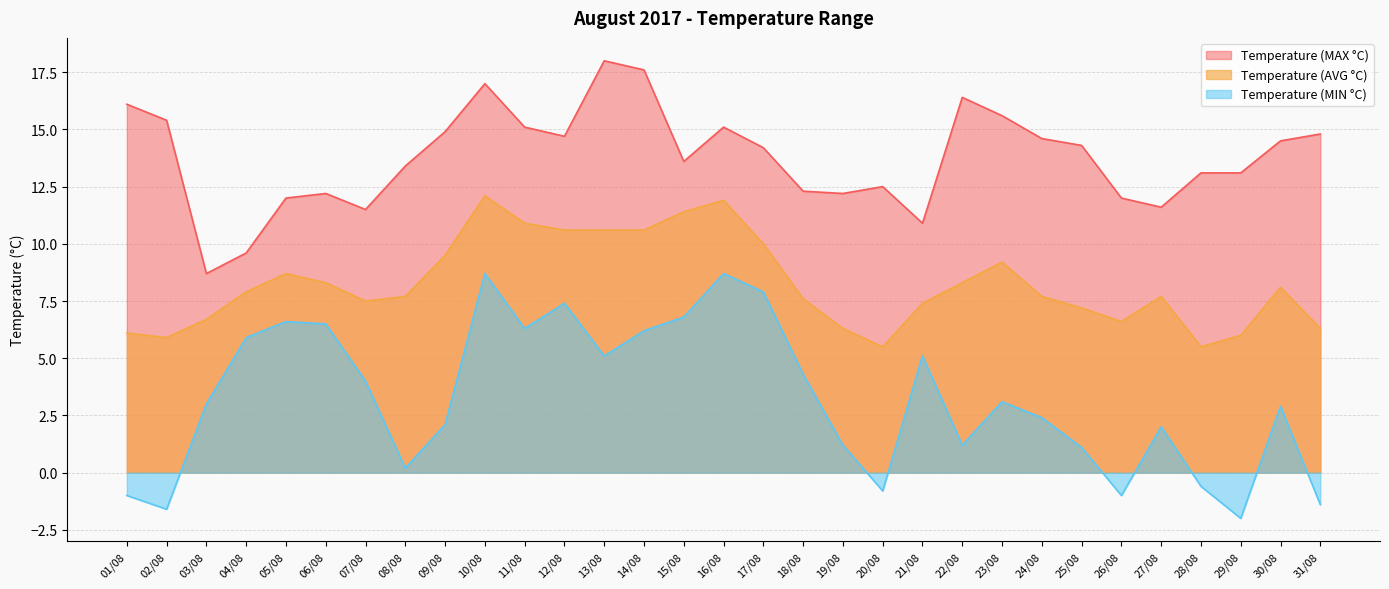

Which series has the largest total across all categories?

Temperature (MAX °C)